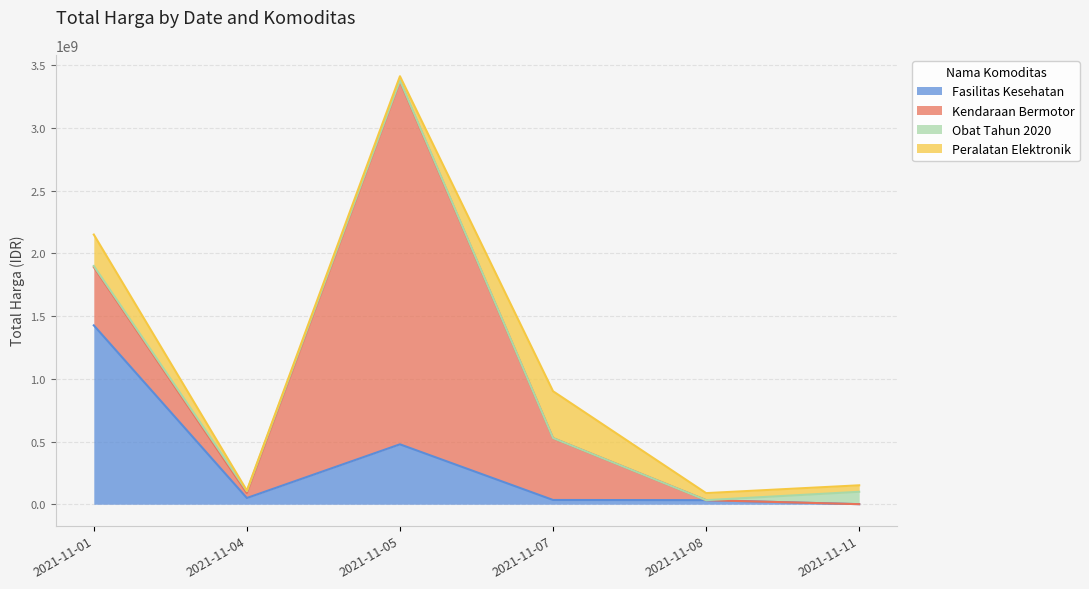

How many interior local valleys does the Obat Tahun 2020 series have?

1